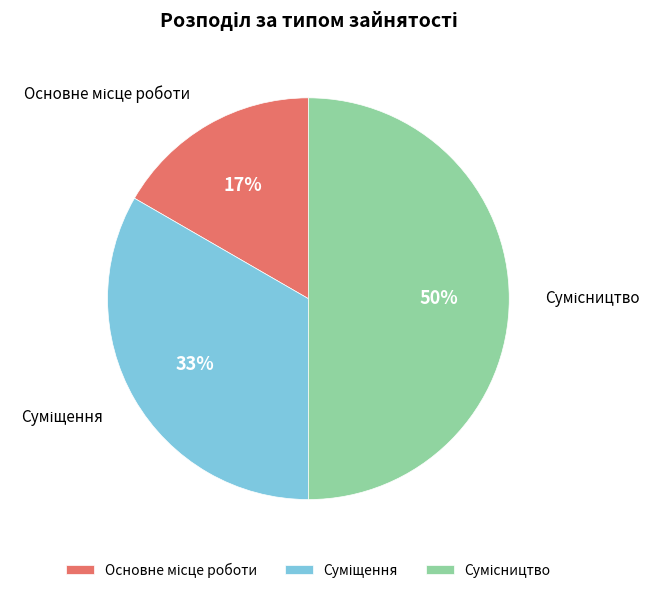

To the nearest percent, what is the difference between the largest and smallest slice percentages?

33%